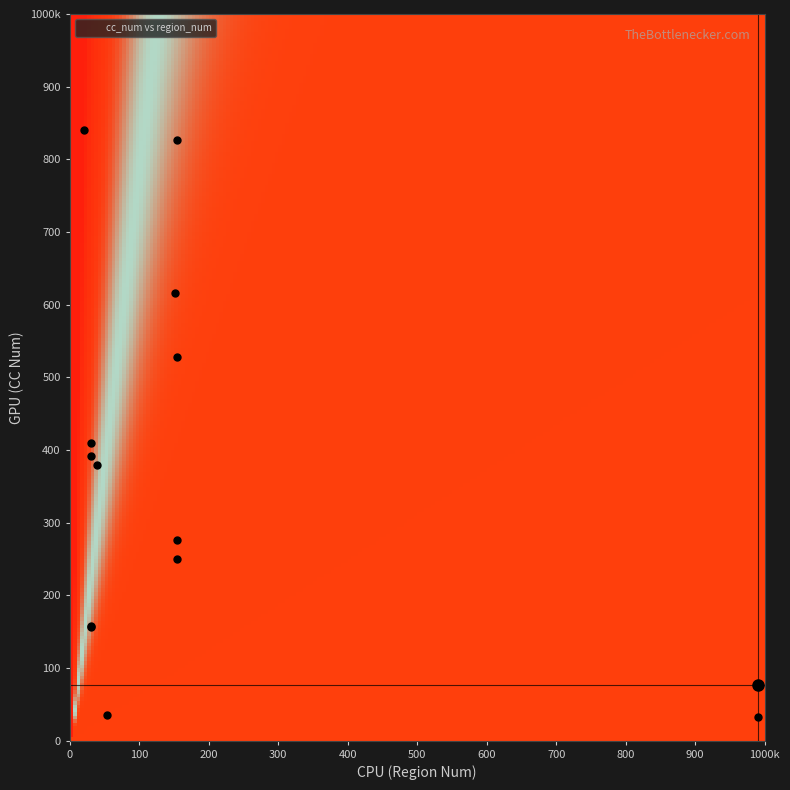

Is it true that IT equals 610 at BR?

False